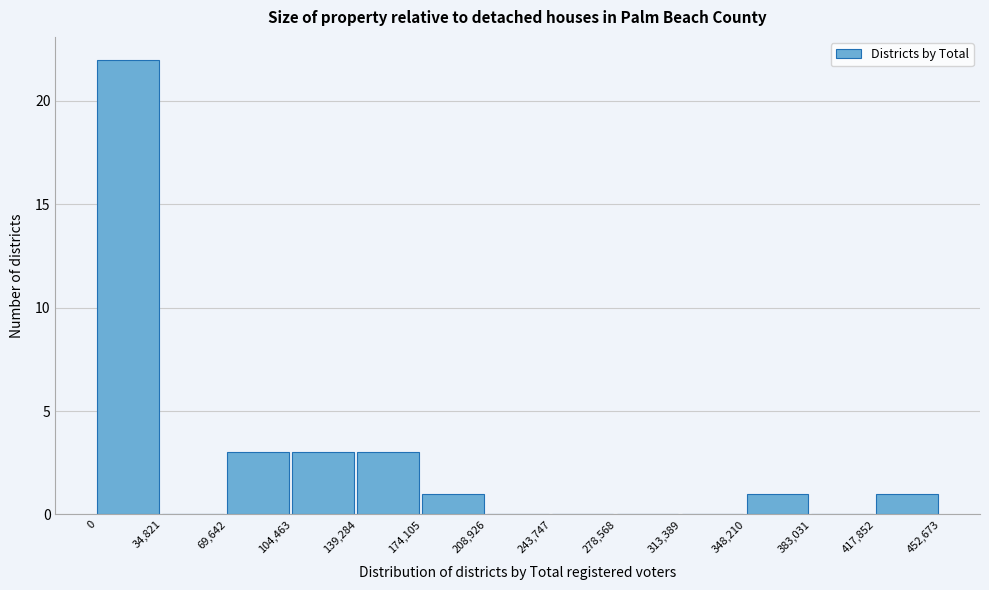

Reading left to right, transcribe this chart: for each bar, give the range it covers on the x-axis and its height. The values are not printed on the chart, so give them approximately, as read against the axis.

0 to 34,821: 22
34,821 to 69,642: 0
69,642 to 104,463: 3
104,463 to 139,284: 3
139,284 to 174,105: 3
174,105 to 208,926: 1
208,926 to 243,747: 0
243,747 to 278,568: 0
278,568 to 313,389: 0
313,389 to 348,210: 0
348,210 to 383,031: 1
383,031 to 417,852: 0
417,852 to 452,673: 1